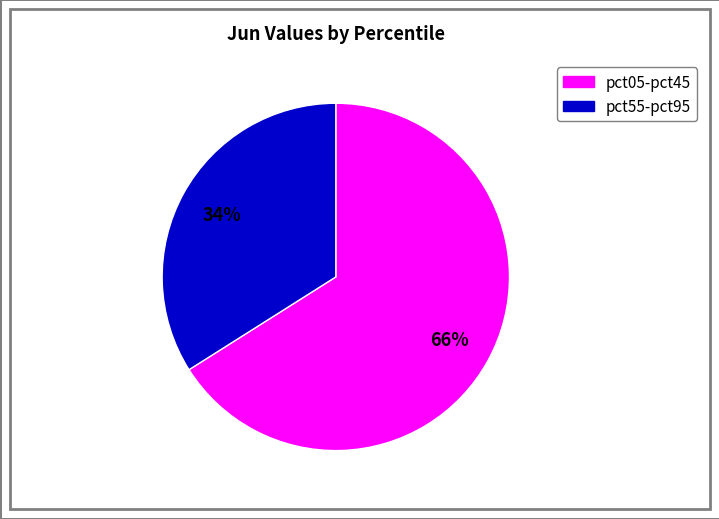

Does any single category account for the majority?

Yes